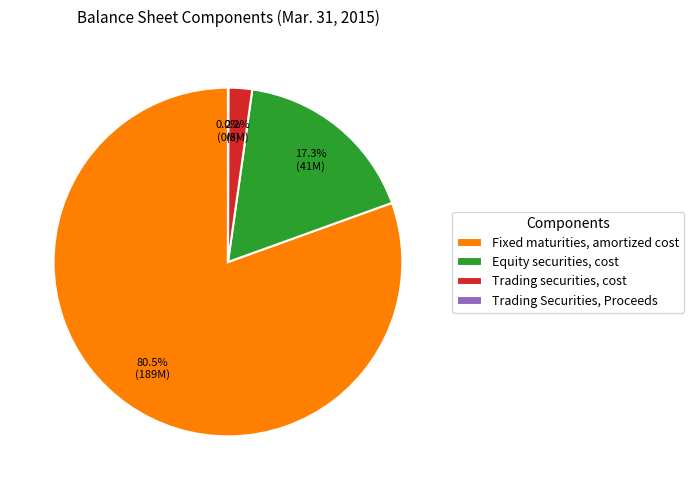

Approximately how many times larger is the value at Trading securities, cost compared to Equity securities, cost?

0.1